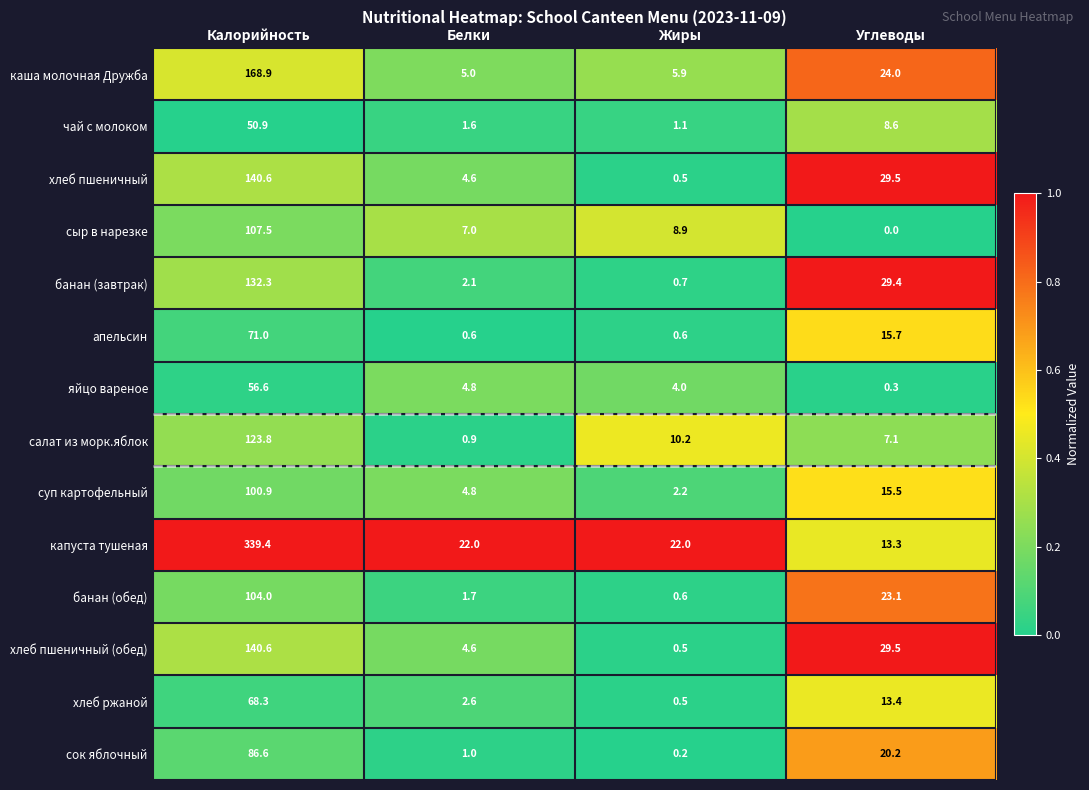

List the labels in order of хлеб ржаной value, smallest first.

Жиры, Белки, Углеводы, Калорийность